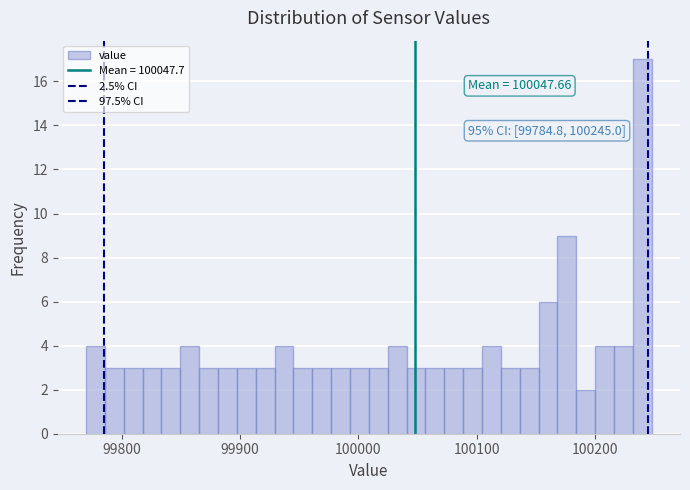

Read against the x-axis, roughly where is the centre of the tallest bar?

100240